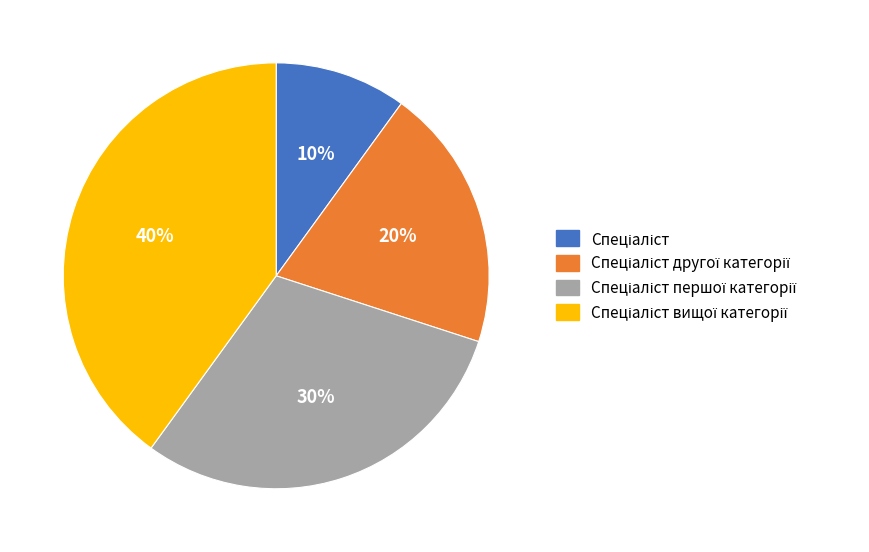

How many slices are in this pie chart?

4